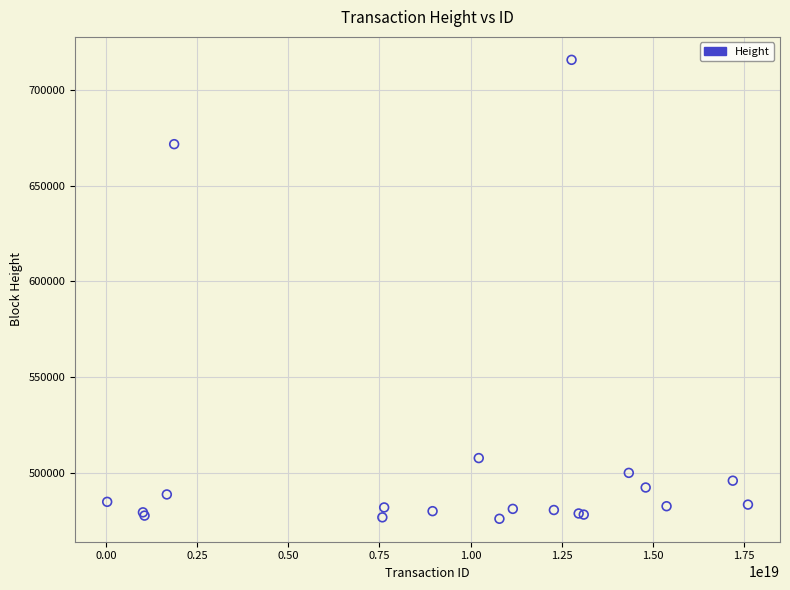

What Y value in the scatter plot is closest to 595900?

671802